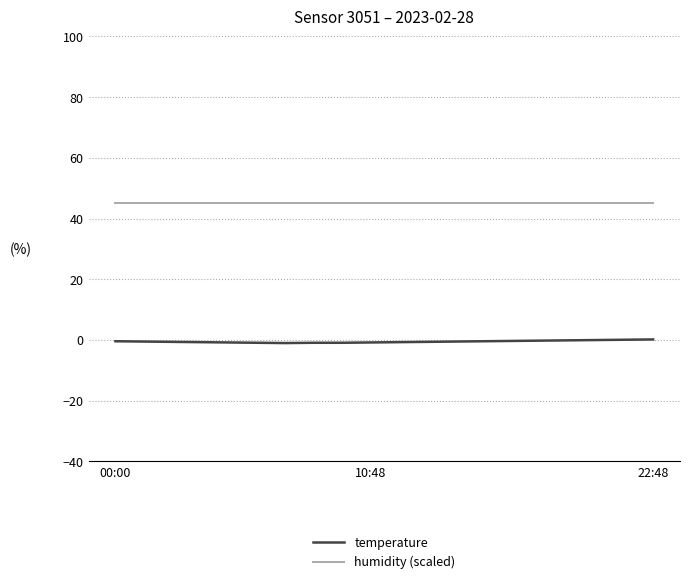

What is the maximum value for humidity (scaled)?

45.0